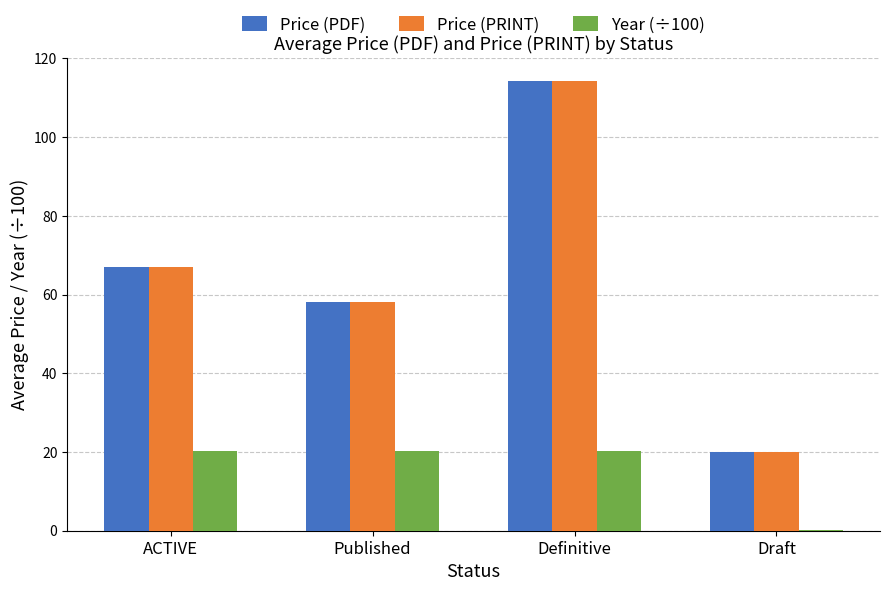

What value does the Price (PRINT) series have at Draft?

20.0